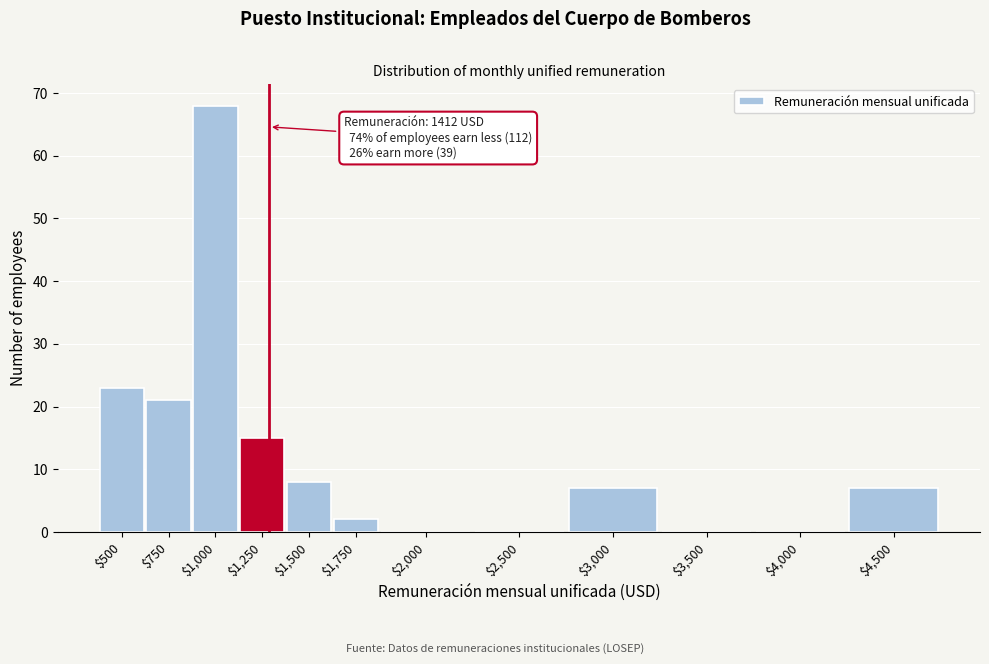

What is the sum of all values?

151